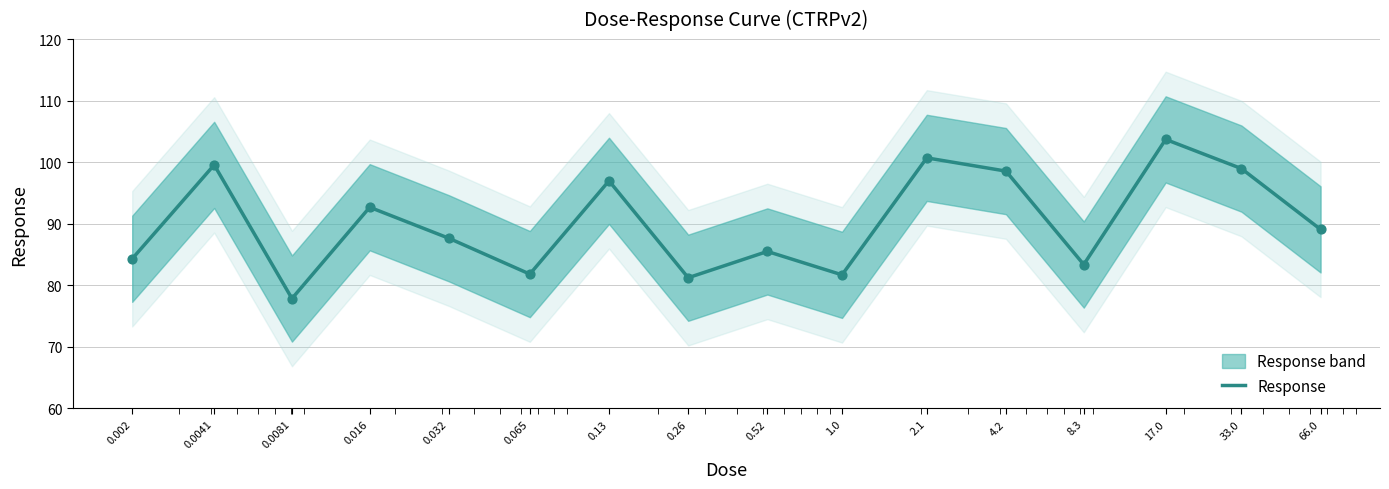

Which has a higher value, 4.2 or 0.13?

4.2